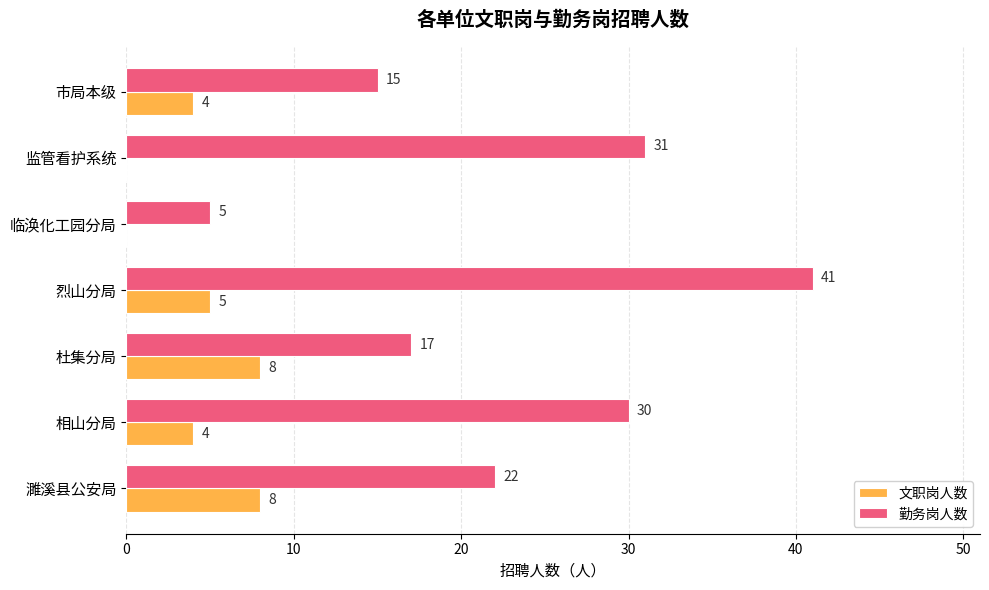

What is the maximum value shown in the chart?

41